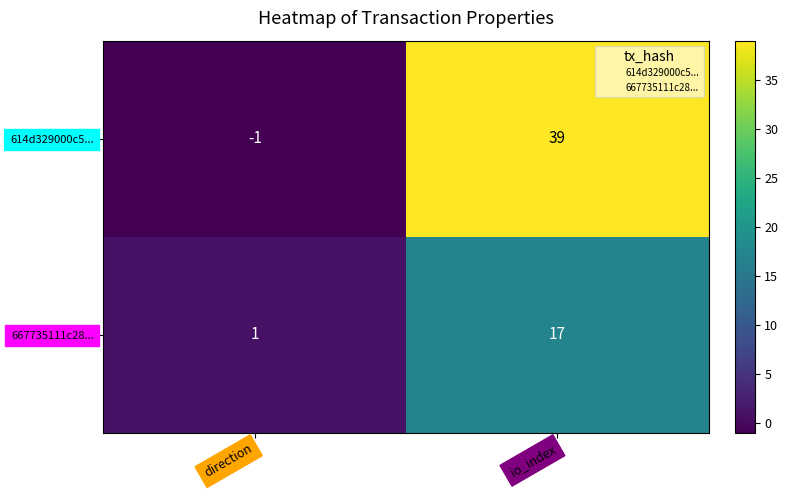

What is the maximum value for 614d329000c5...?

39